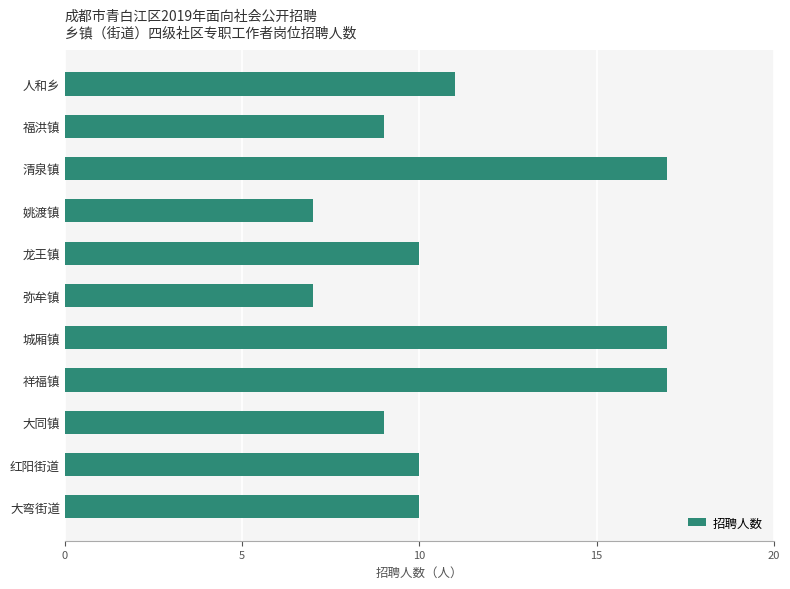

At which label is the value closest to 12?

人和乡